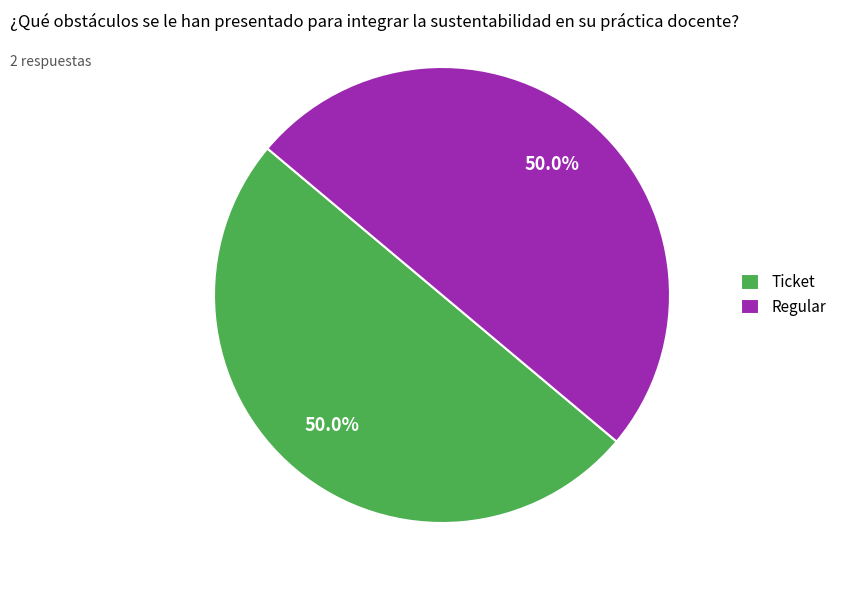

Is the sum of Ticket and Regular greater than half?

Yes